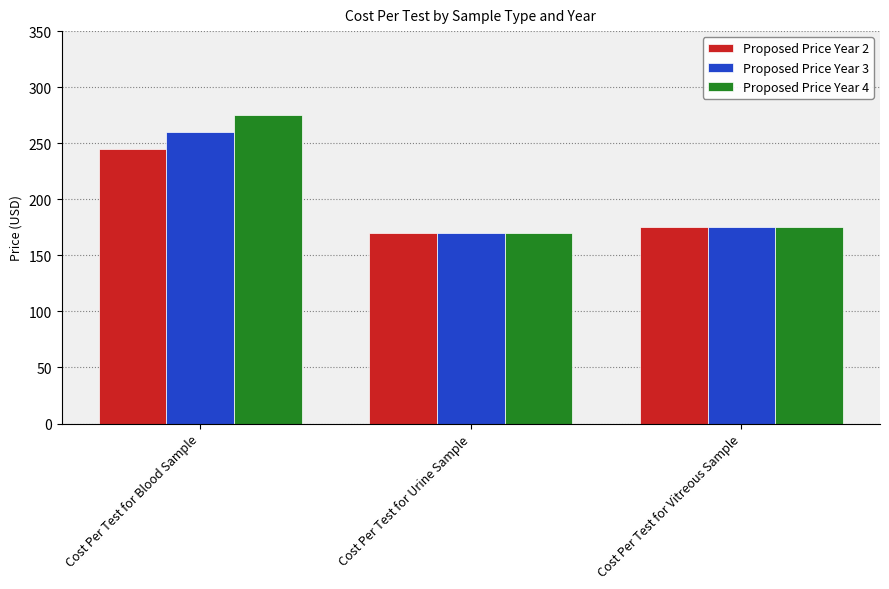

How many distinct data groups are displayed?

3